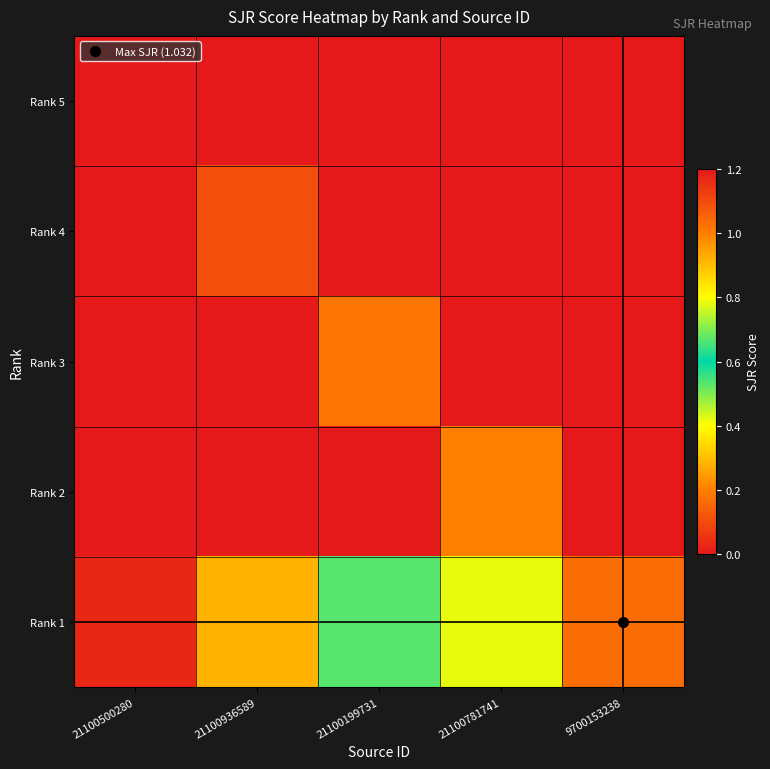

Which label corresponds to the smallest value in the chart?

21100500280